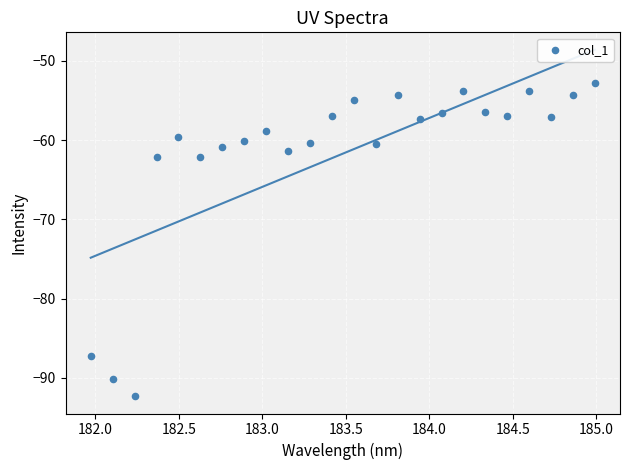

What is the range of Y values (max minus min)?

39.6